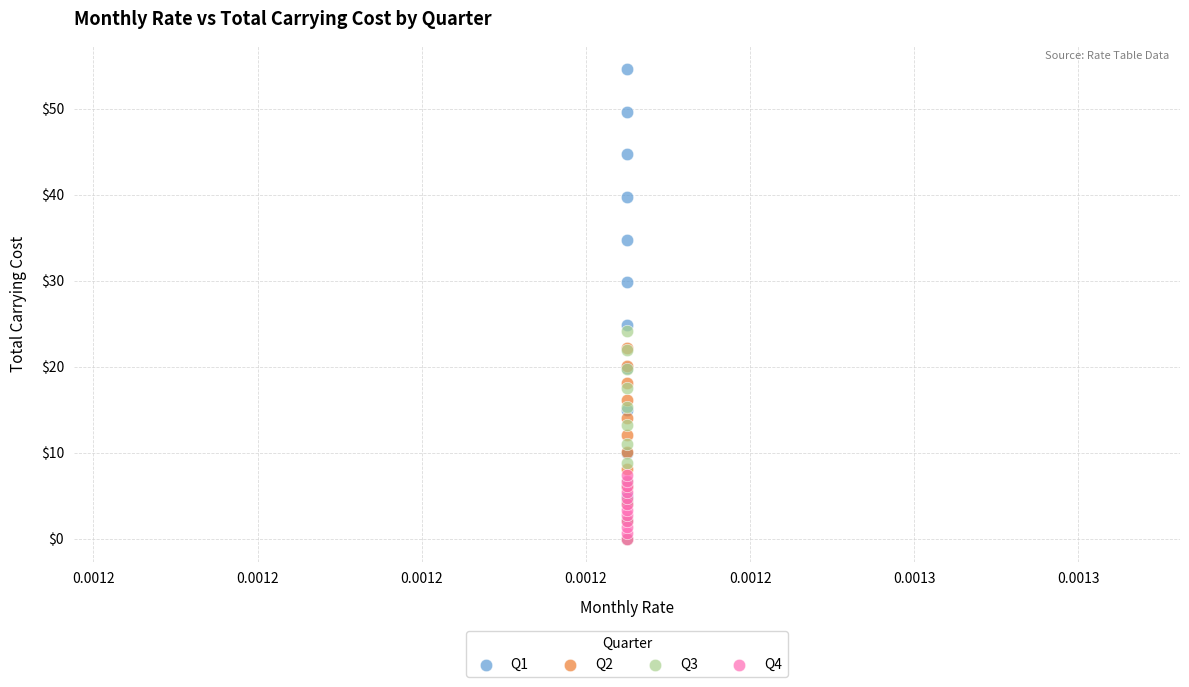

What are all the series names shown in the legend?

Q1, Q2, Q3, Q4